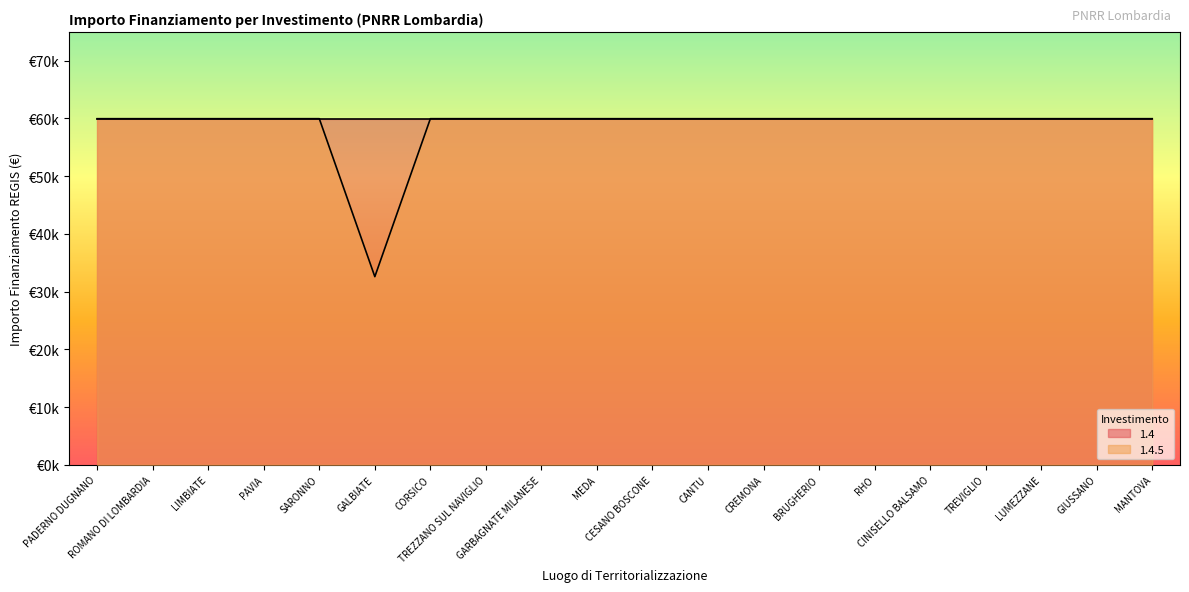

What is the greatest value displayed?

59966